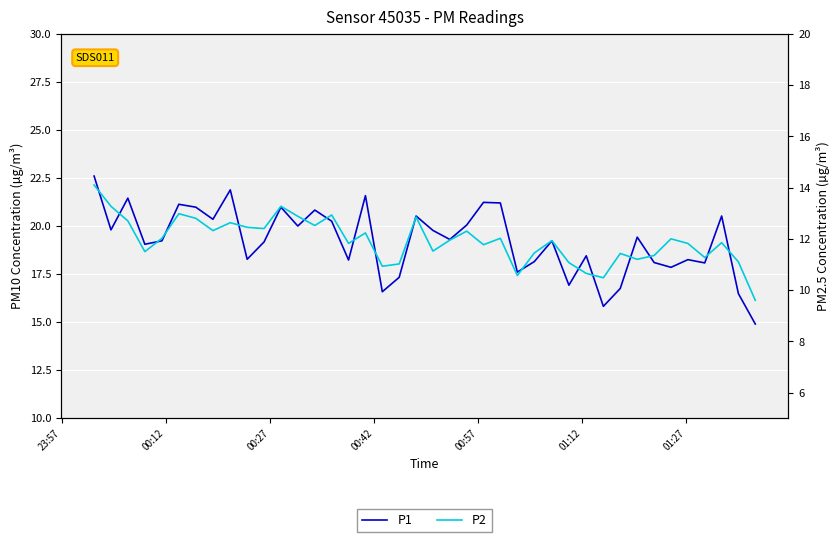

List the series in order of their overall mean, highest first.

P1, P2